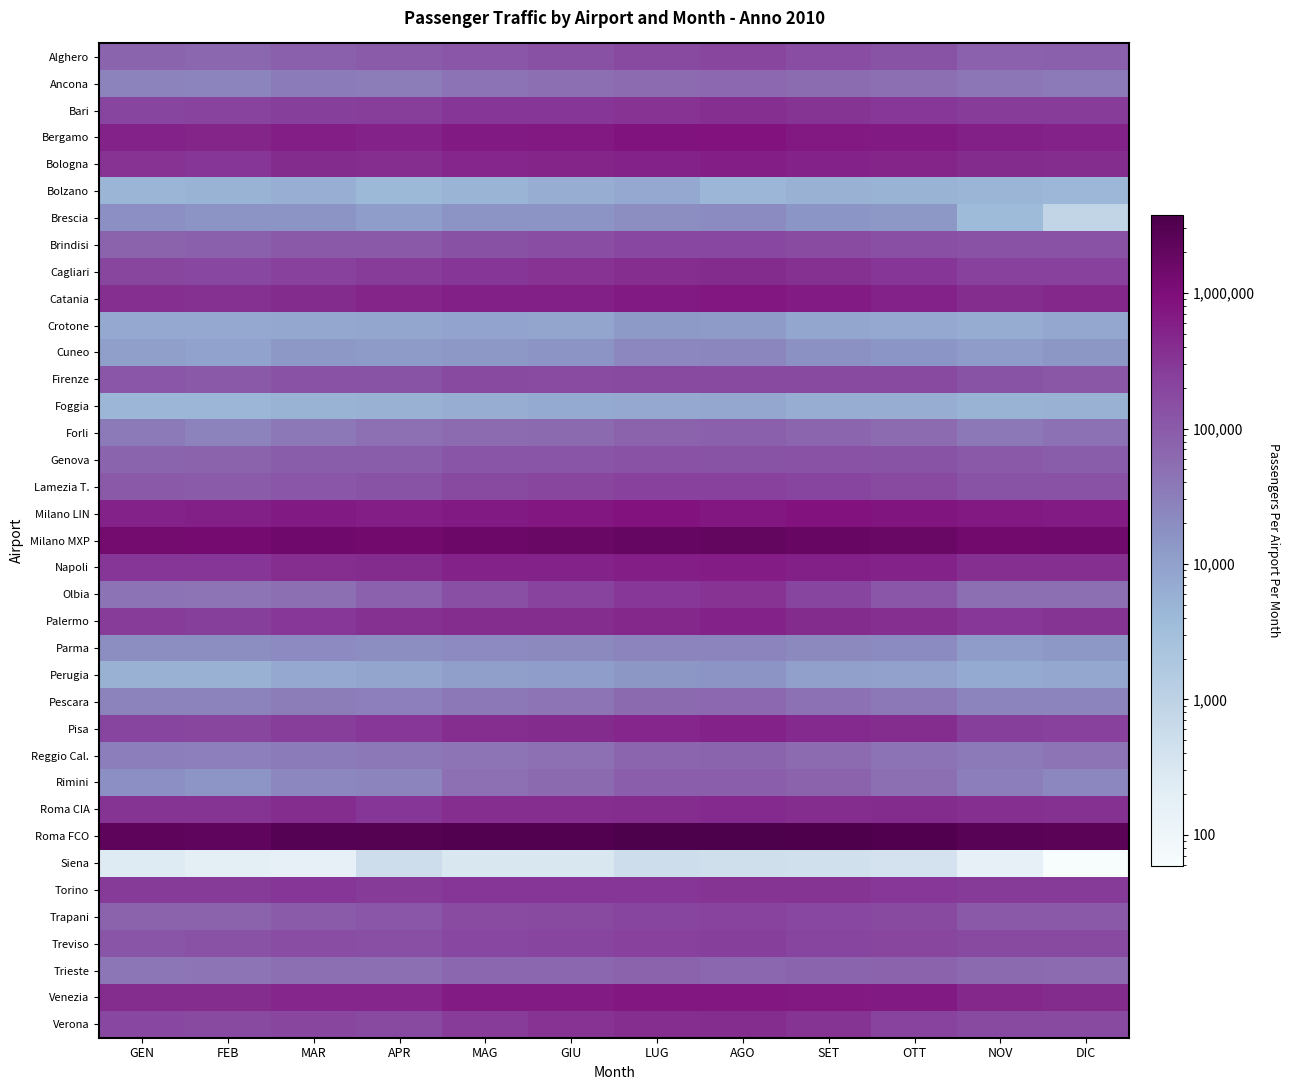

At MAG, list the series in order from largest to smallest.

Roma FCO, Milano MXP, Milano LIN, Bergamo, Venezia, Catania, Napoli, Bologna, Palermo, Pisa, Roma CIA, Cagliari, Torino, Bari, Verona, Treviso, Lamezia T., Firenze, Trapani, Olbia, Brindisi, Genova, Alghero, Trieste, Forli, Rimini, Ancona, Reggio Cal., Pescara, Parma, Brescia, Cuneo, Perugia, Crotone, Foggia, Bolzano, Siena